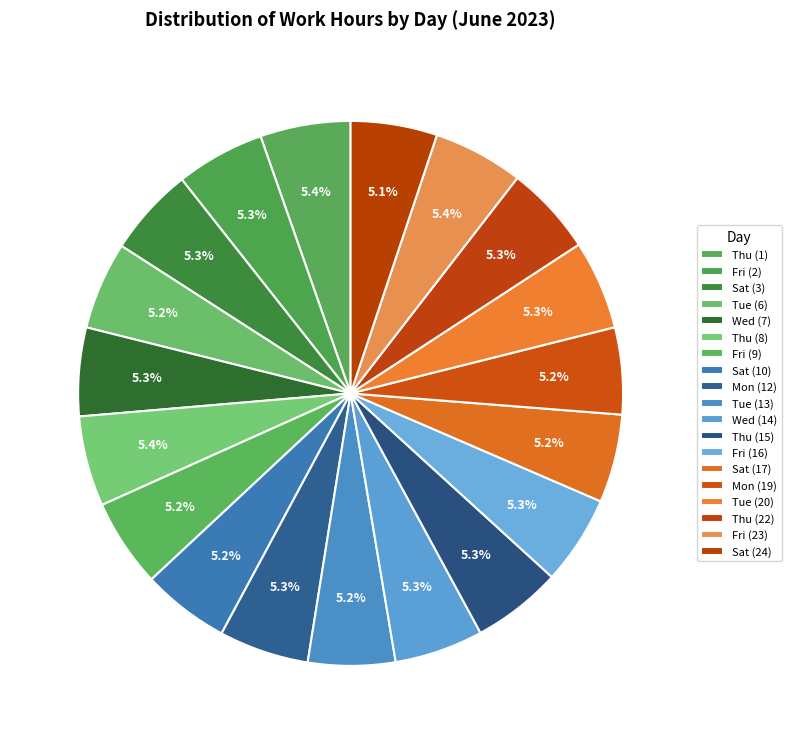

How many segments does this pie chart have?

19